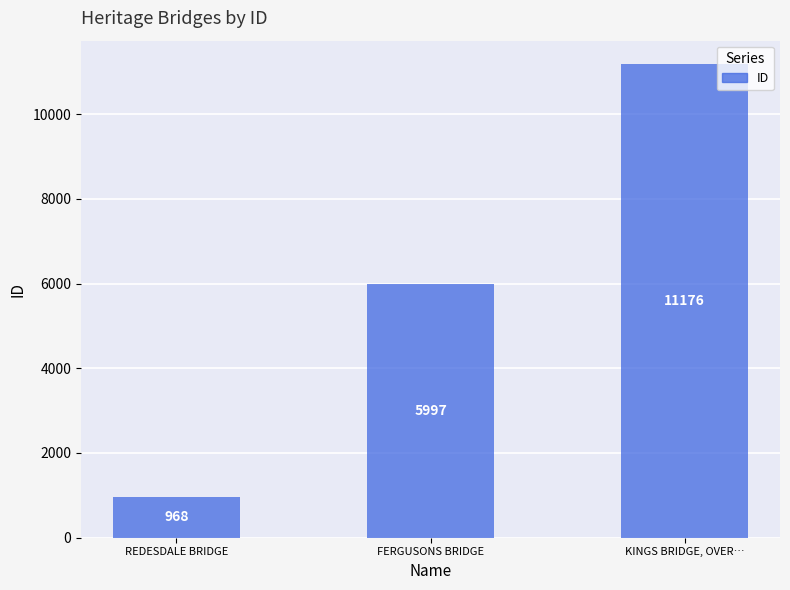

What is the label of the 2nd bar from the left?

FERGUSONS BRIDGE